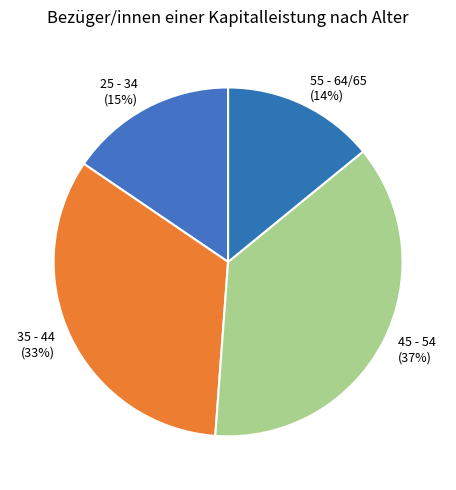

What is the ratio of the value at 35 - 44 to the value at 25 - 34?

2.2